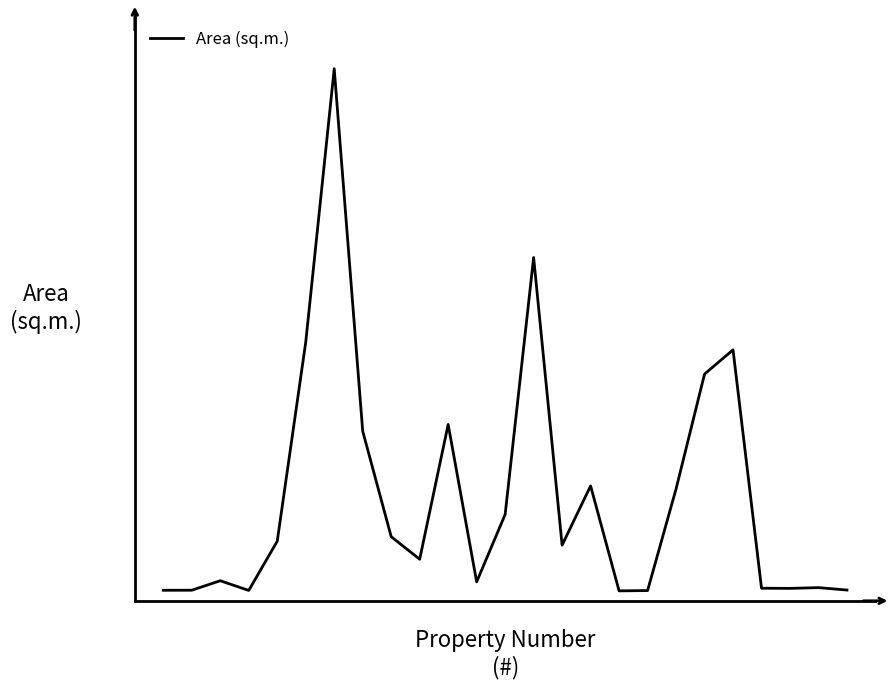

Reading right to left, extract all data points from this chart.

18.3	22.4	21.1	21.4	426.3	385.1	190.0	17.4	16.9	195.2	94.6	583.1	146.6	32.2	299.5	70.6	108.9	288.2	903.7	439.2	101.3	17.6	34.1	18.0	17.9